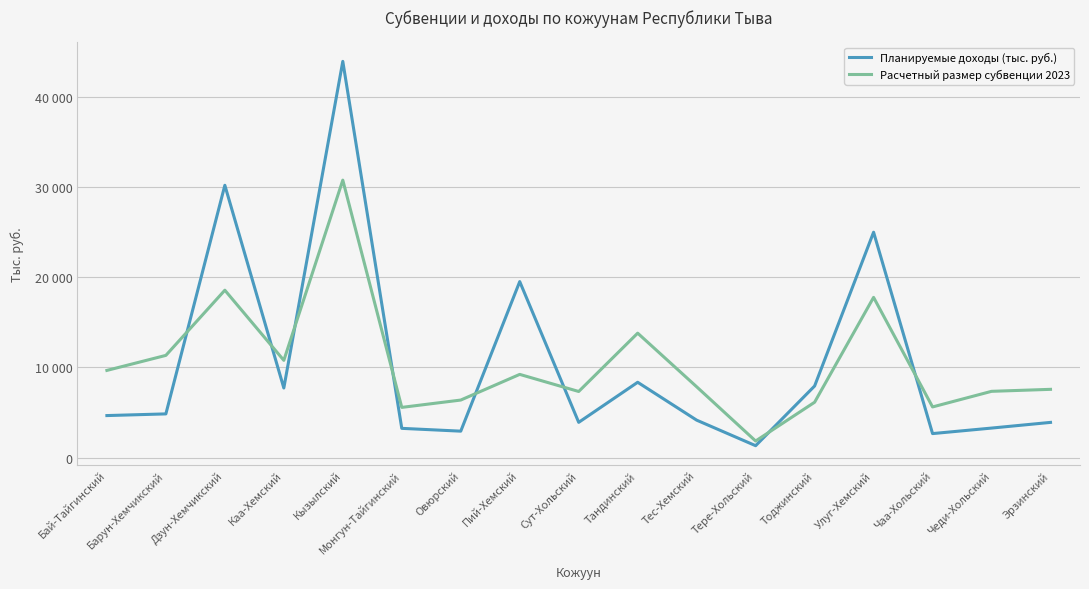

What are all the series names shown in the legend?

Планируемые доходы (тыс. руб.), Расчетный размер субвенции 2023